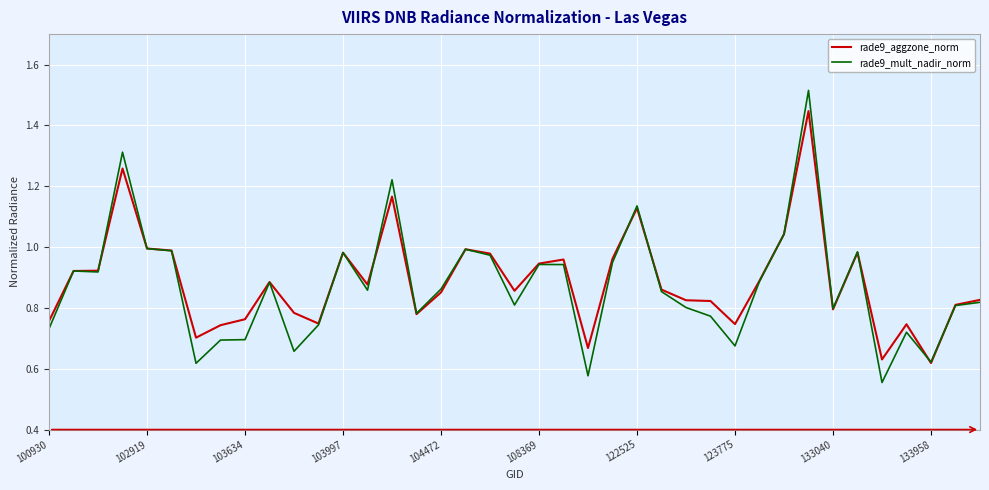

List the series in order of their peak value, highest first.

rade9_mult_nadir_norm, rade9_aggzone_norm